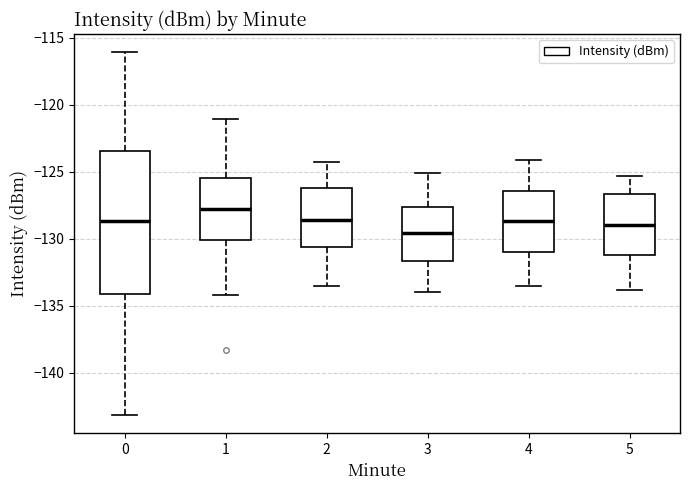

Which box is the tallest, from its lower edge to its upper edge?

0